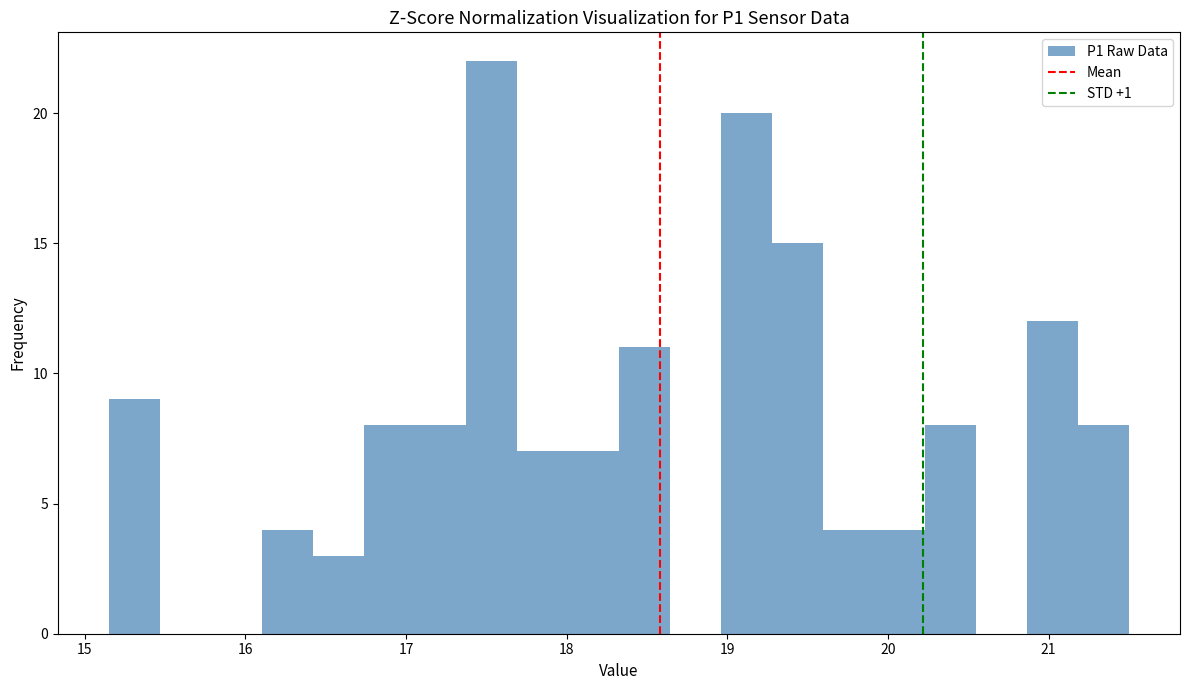

Read against the x-axis, roughly where is the centre of the tallest bar?

17.5